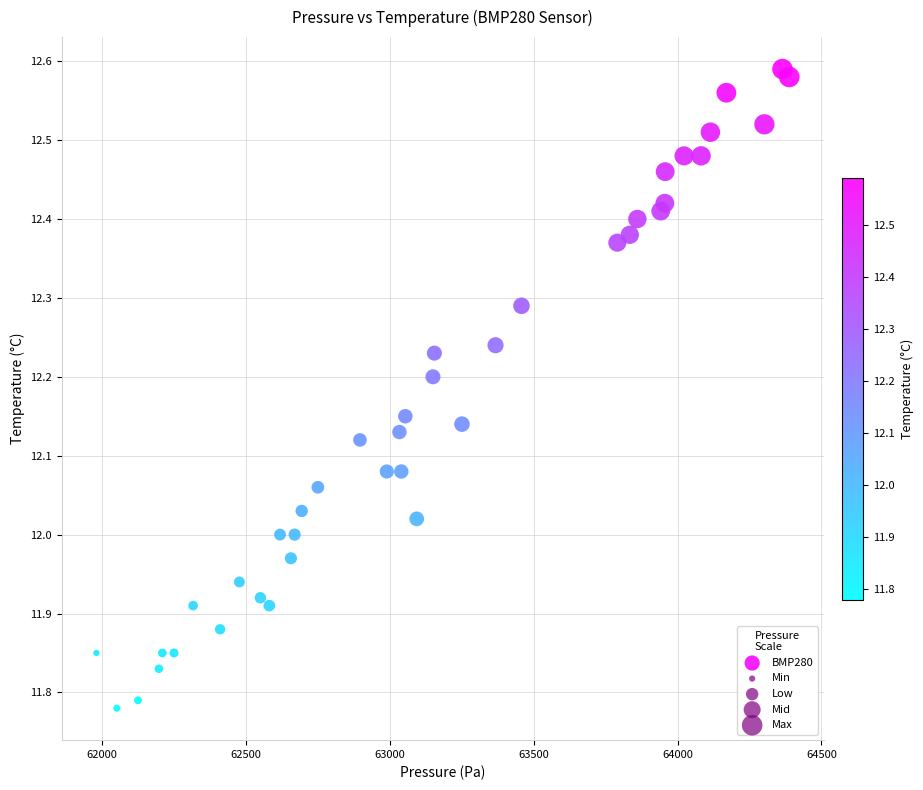

What is the range of X values (max minus min)?

2407.4